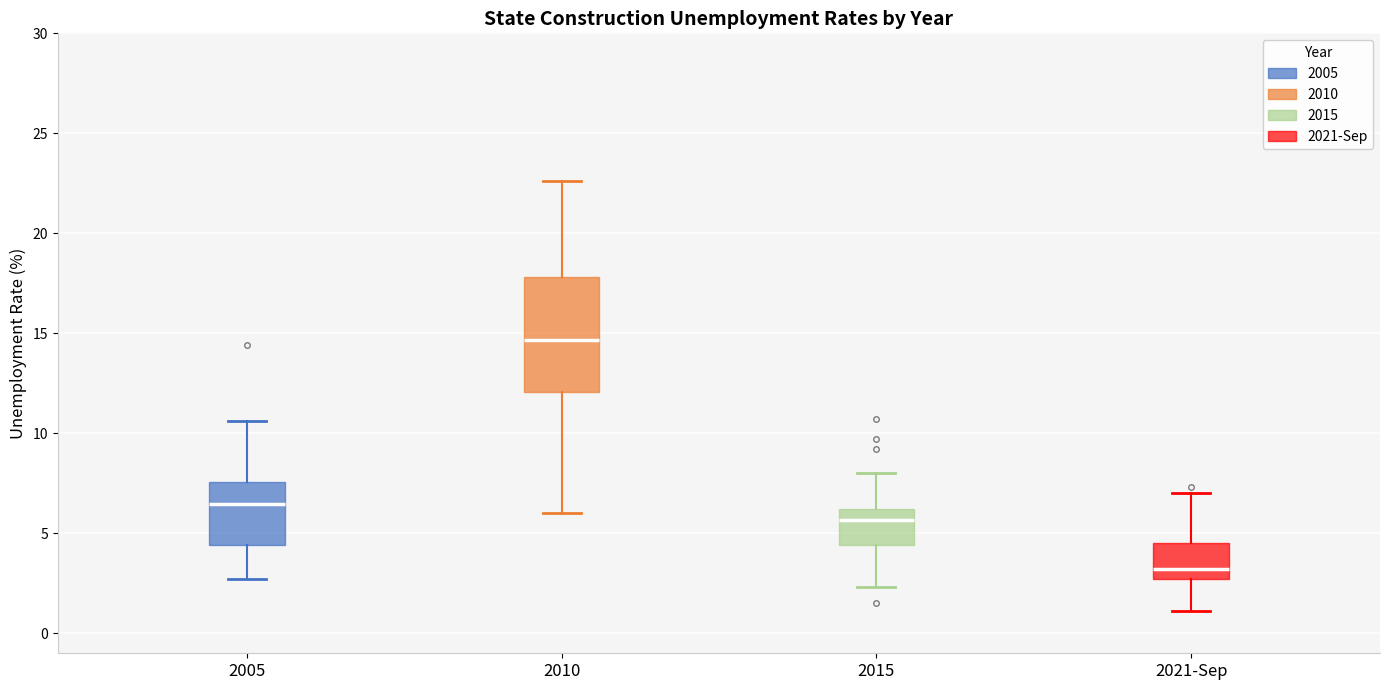

Comparing the boxes themselves (not the whiskers), which one is the tallest?

2010